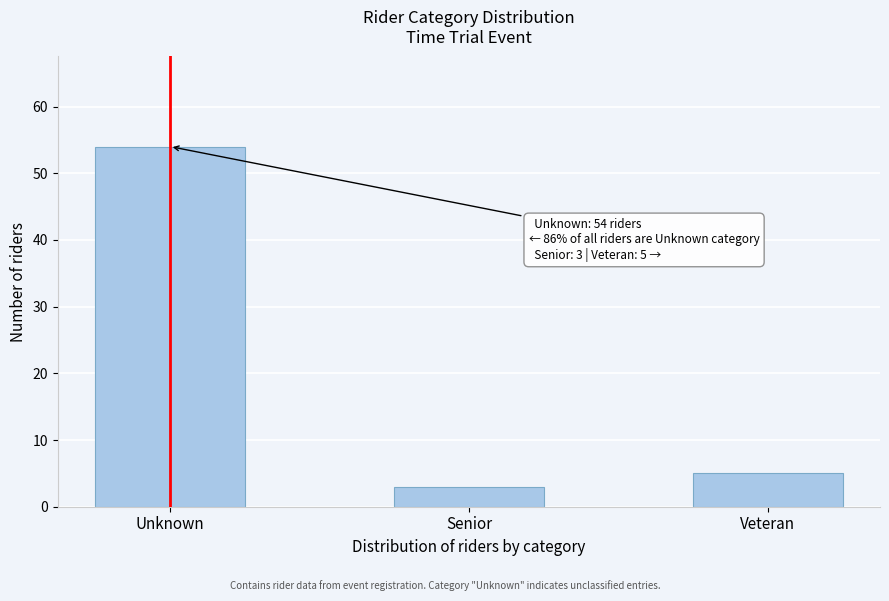

Reading left to right, what are all the values shown in this chart?

54	3	5